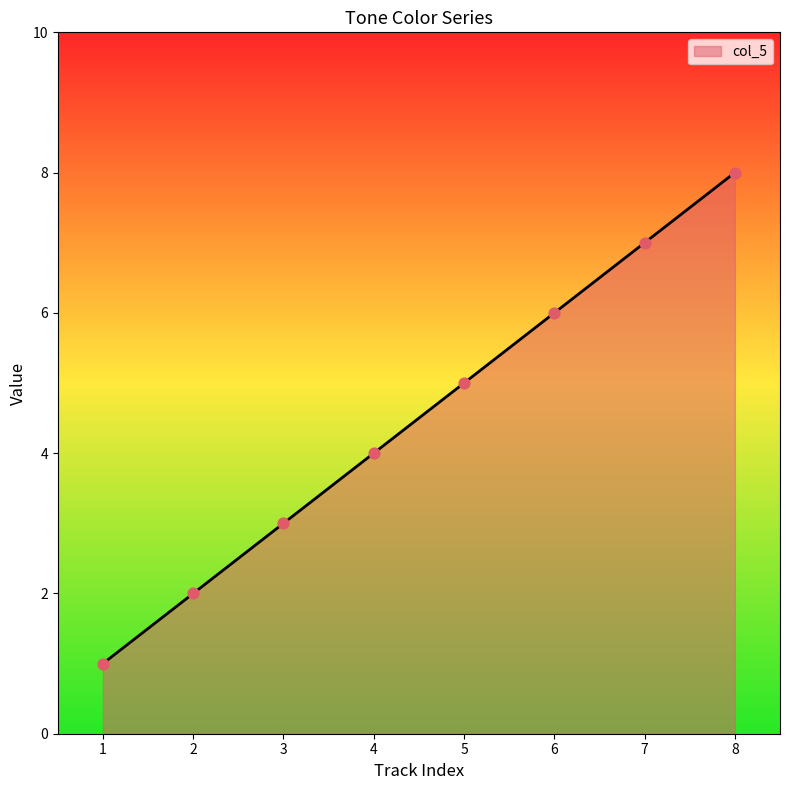

What is the ratio of the value at 1 to the value at 3?

0.3